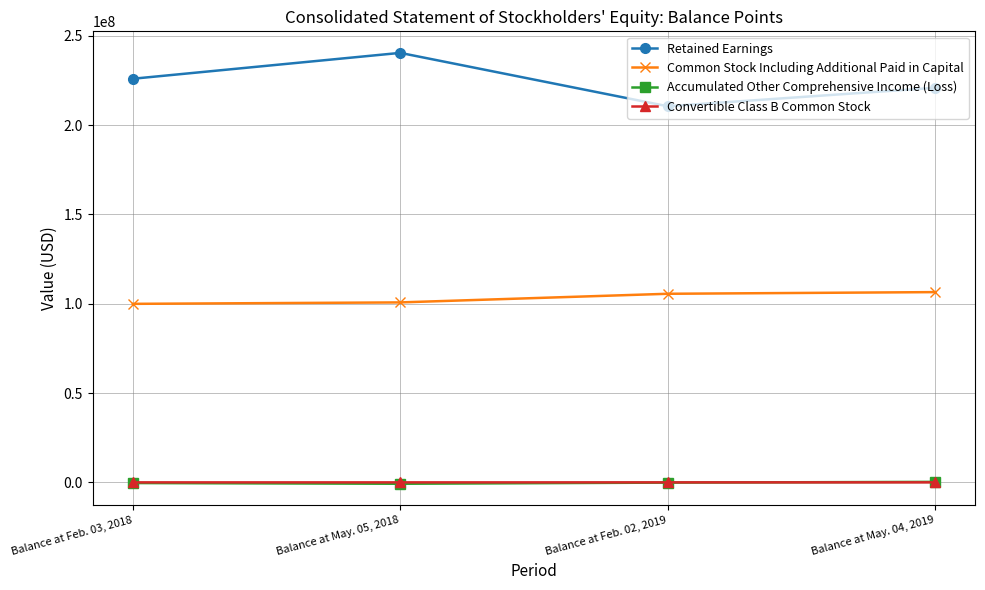

Which series has the widest spread of values?

Retained Earnings